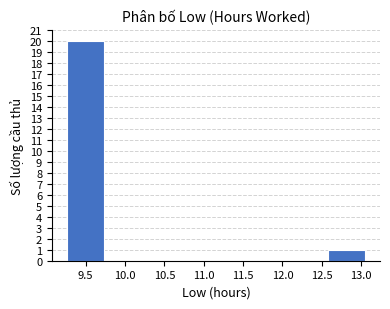

Which range on the x-axis has the tallest bar?

9.25 to 9.75